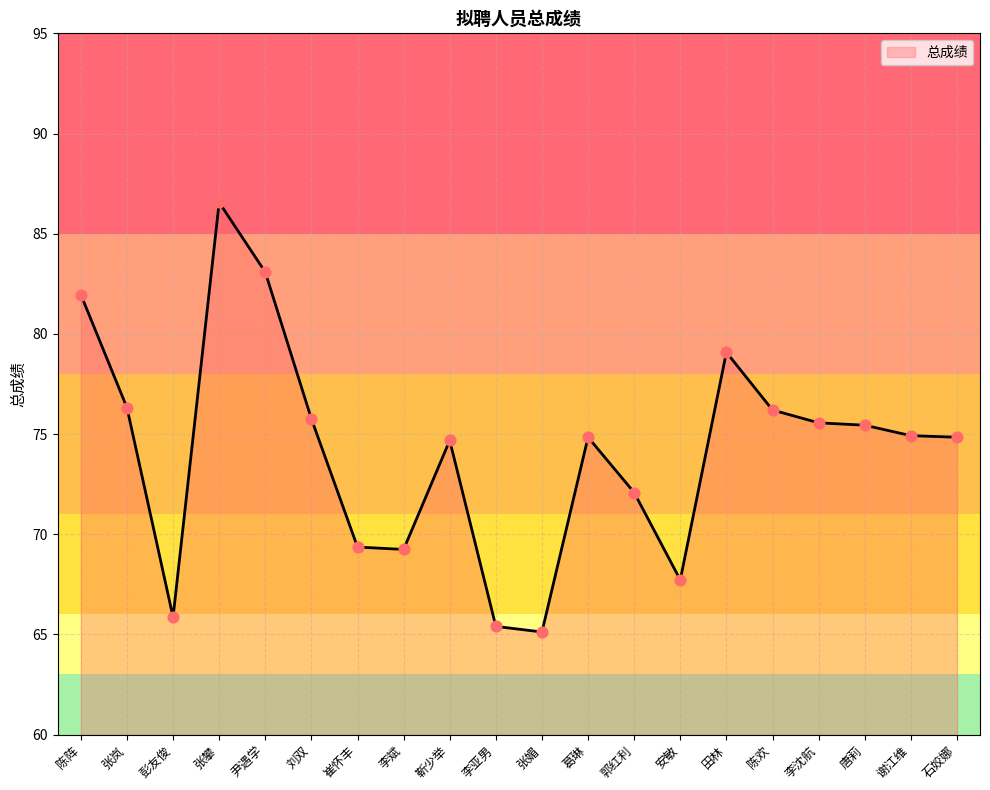

Between 葛琳 and 安敏, which is larger?

葛琳